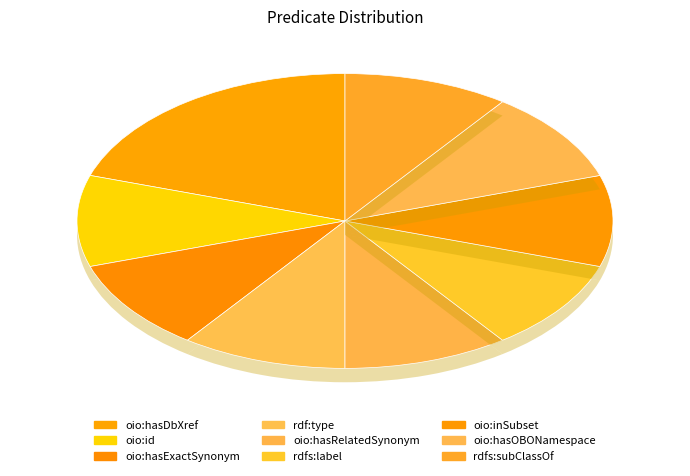

Is there any slice that represents more than half of the pie?

No